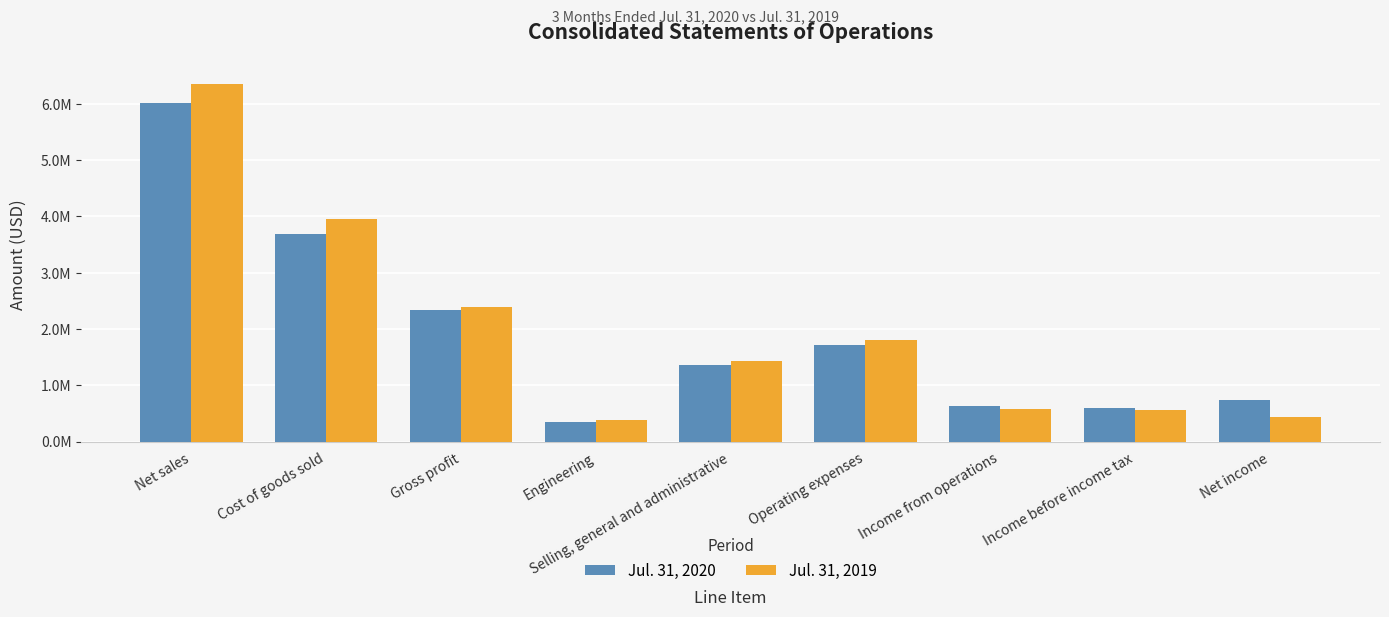

What is the minimum value shown in the chart?

351000